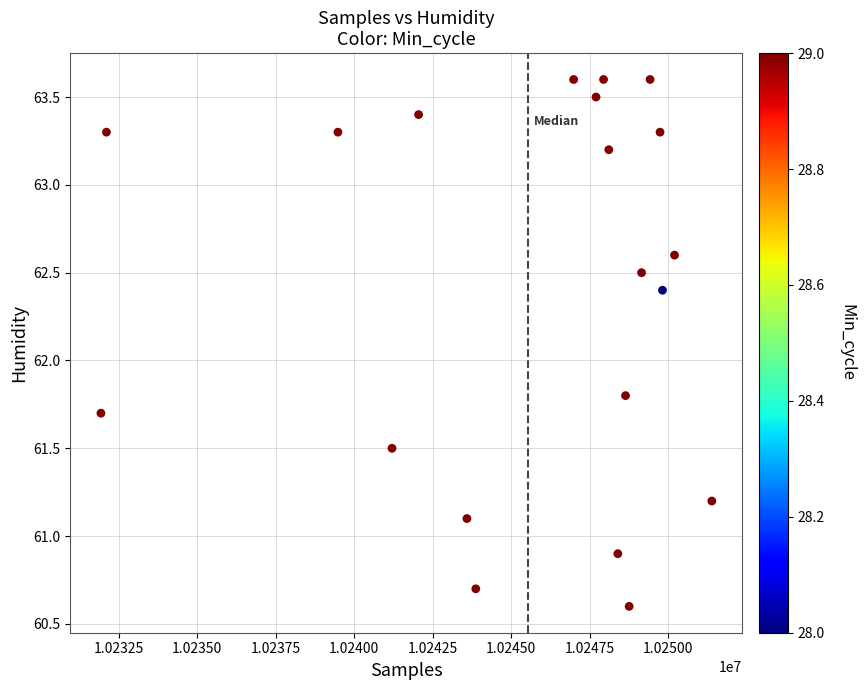

What Y value in the scatter plot is closest to 62?

61.8